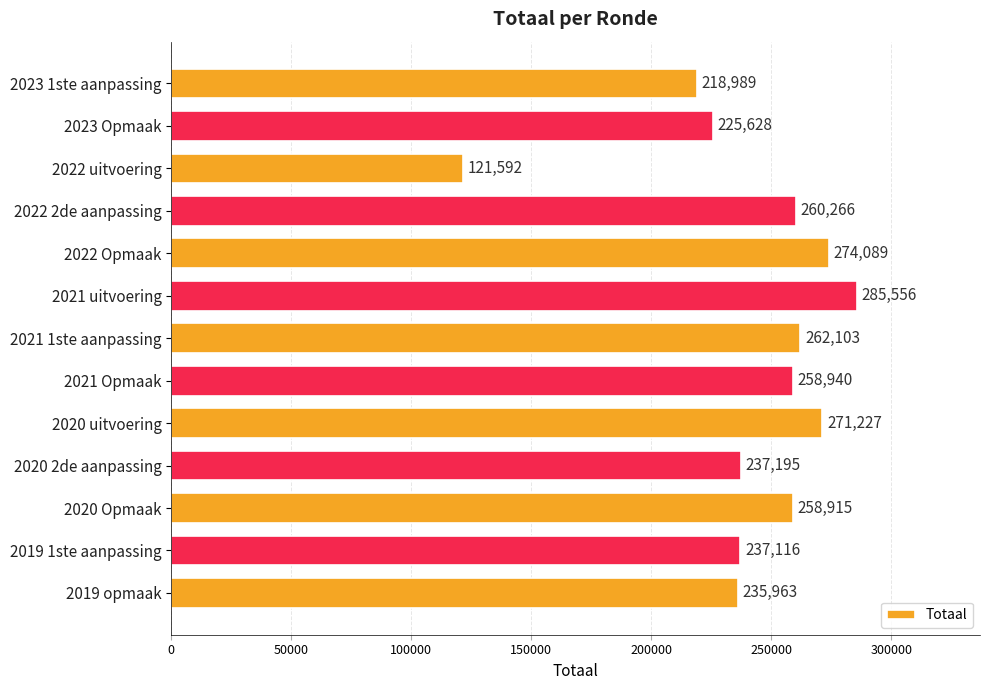

Rank the categories by value from highest to lowest.

2021 uitvoering, 2022 Opmaak, 2020 uitvoering, 2021 1ste aanpassing, 2022 2de aanpassing, 2021 Opmaak, 2020 Opmaak, 2020 2de aanpassing, 2019 1ste aanpassing, 2019 opmaak, 2023 Opmaak, 2023 1ste aanpassing, 2022 uitvoering